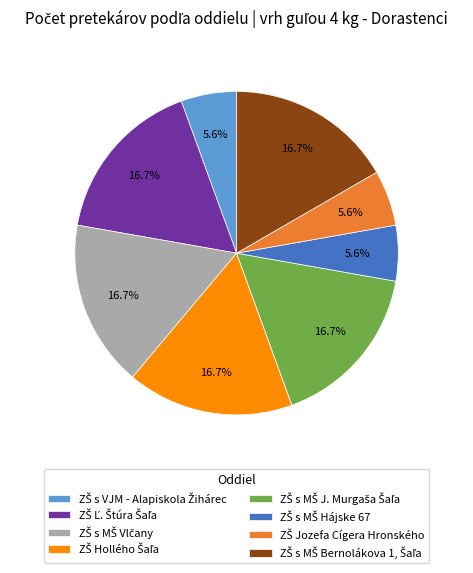

Is there a majority slice in this chart?

No